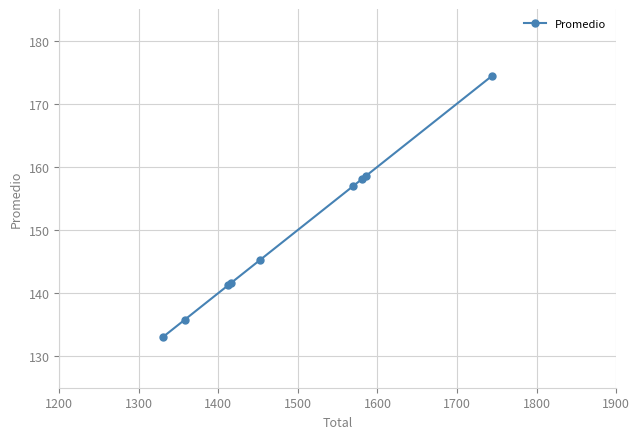

What is the difference between the second highest and minimum values?

25.5